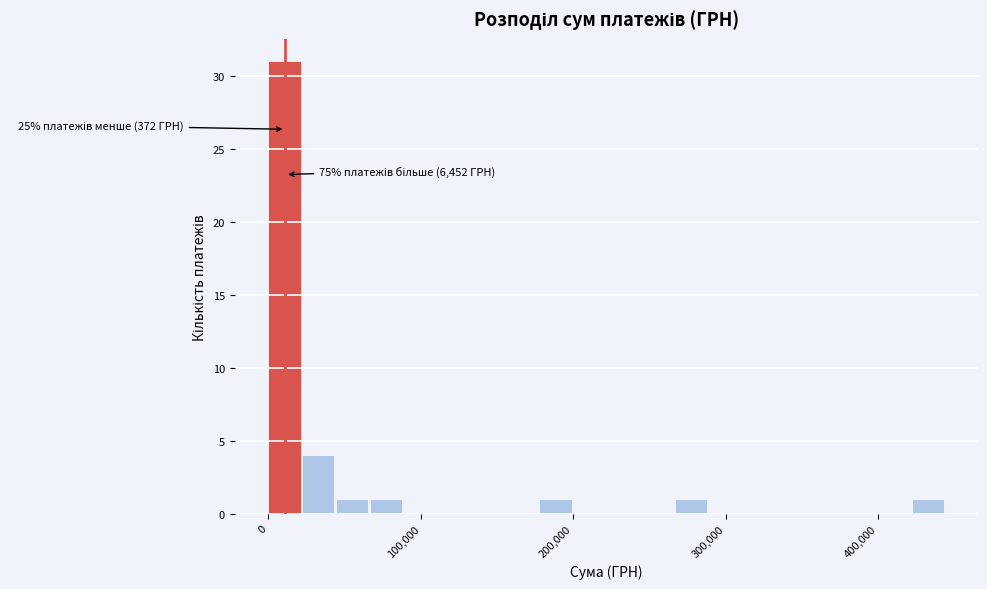

Around what value on the x-axis is the tallest bar? Give the approximate position of its centre, as read against the axis.

10000